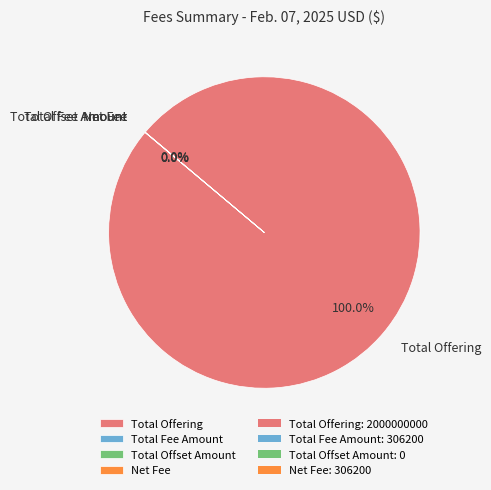

What is the largest slice in the pie chart?

Total Offering